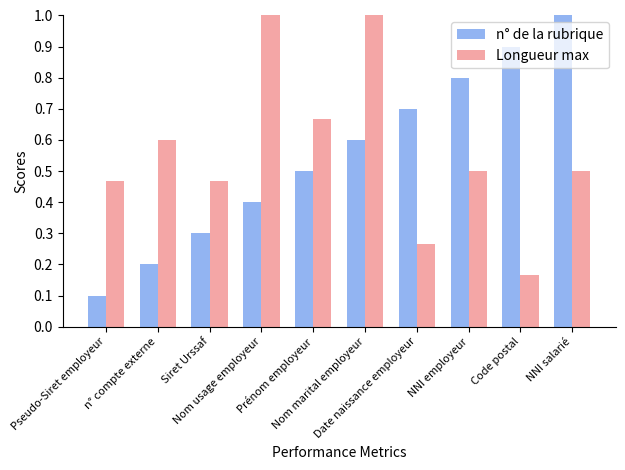

What is the highest value of the n° de la rubrique series?

1.0